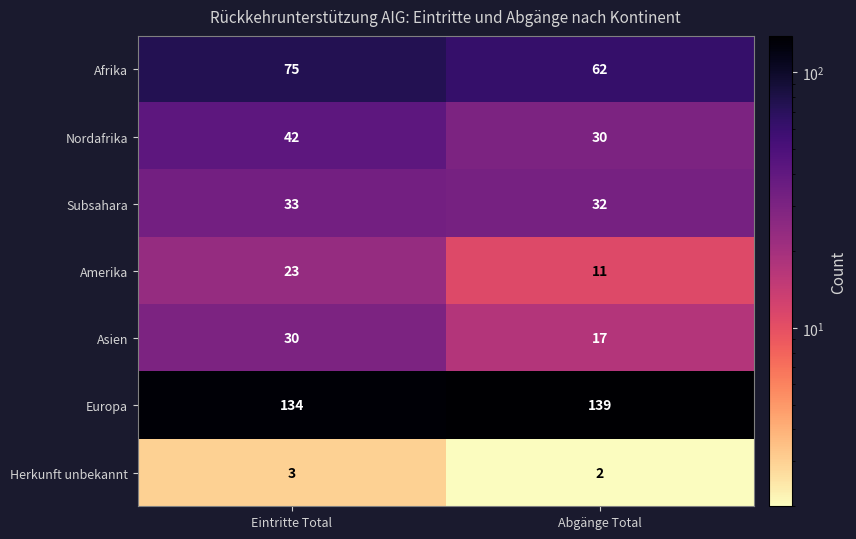

What is the difference between the maximum and minimum values in the Asien series?

13